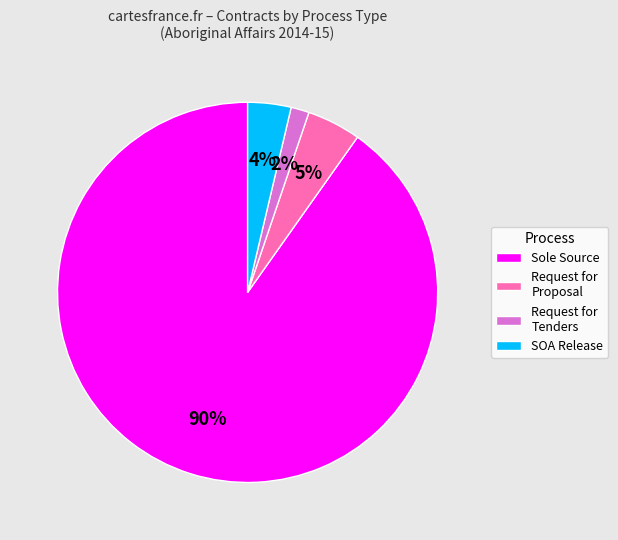

How many slices are in this pie chart?

4